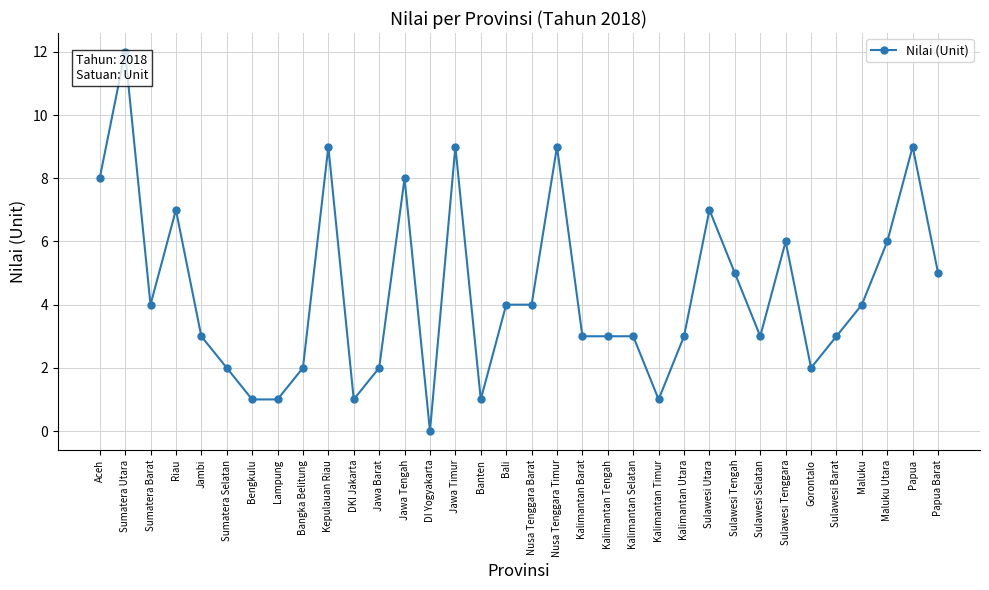

Reading left to right, what are all the values shown in this chart?

Aceh=8	Sumatera Utara=12	Sumatera Barat=4	Riau=7	Jambi=3	Sumatera Selatan=2	Bengkulu=1	Lampung=1	Bangka Belitung=2	Kepulauan Riau=9	DKI Jakarta=1	Jawa Barat=2	Jawa Tengah=8	DI Yogyakarta=0	Jawa Timur=9	Banten=1	Bali=4	Nusa Tenggara Barat=4	Nusa Tenggara Timur=9	Kalimantan Barat=3	Kalimantan Tengah=3	Kalimantan Selatan=3	Kalimantan Timur=1	Kalimantan Utara=3	Sulawesi Utara=7	Sulawesi Tengah=5	Sulawesi Selatan=3	Sulawesi Tenggara=6	Gorontalo=2	Sulawesi Barat=3	Maluku=4	Maluku Utara=6	Papua=9	Papua Barat=5